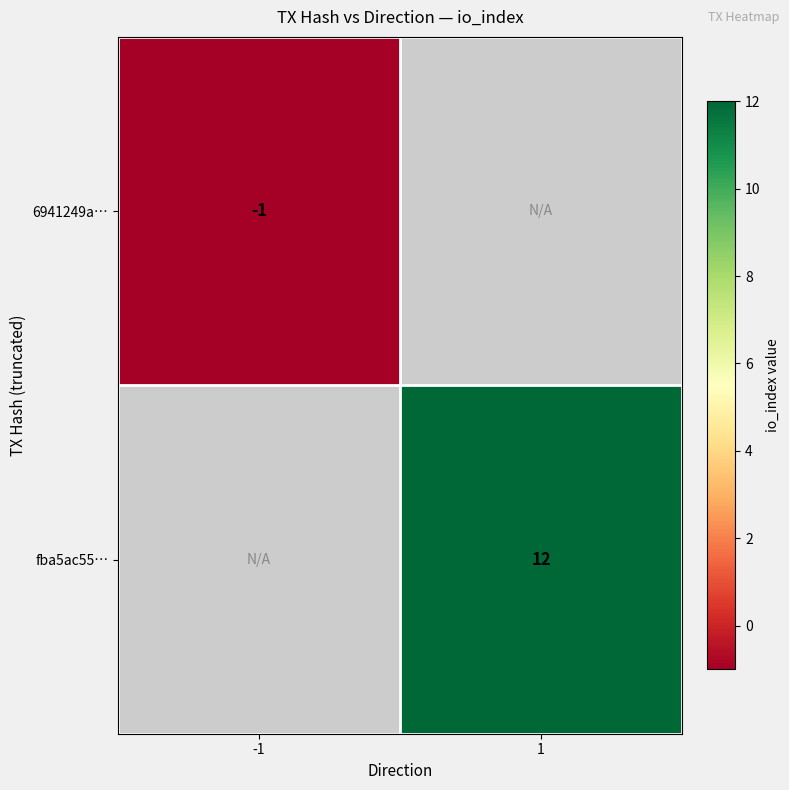

True or false: 6941249a… has a value of 0 at -1.

False